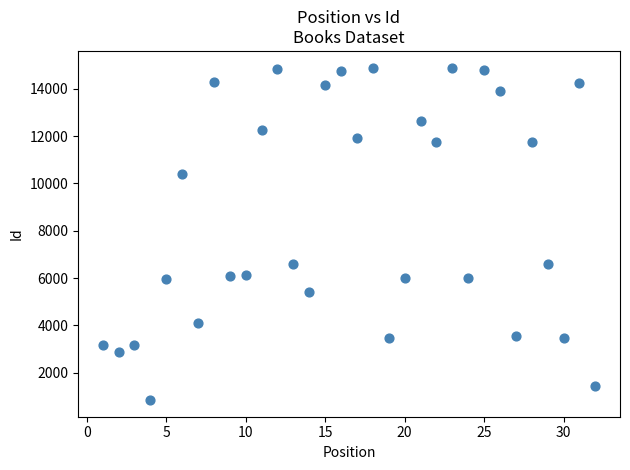

What is the range of X values (max minus min)?

31